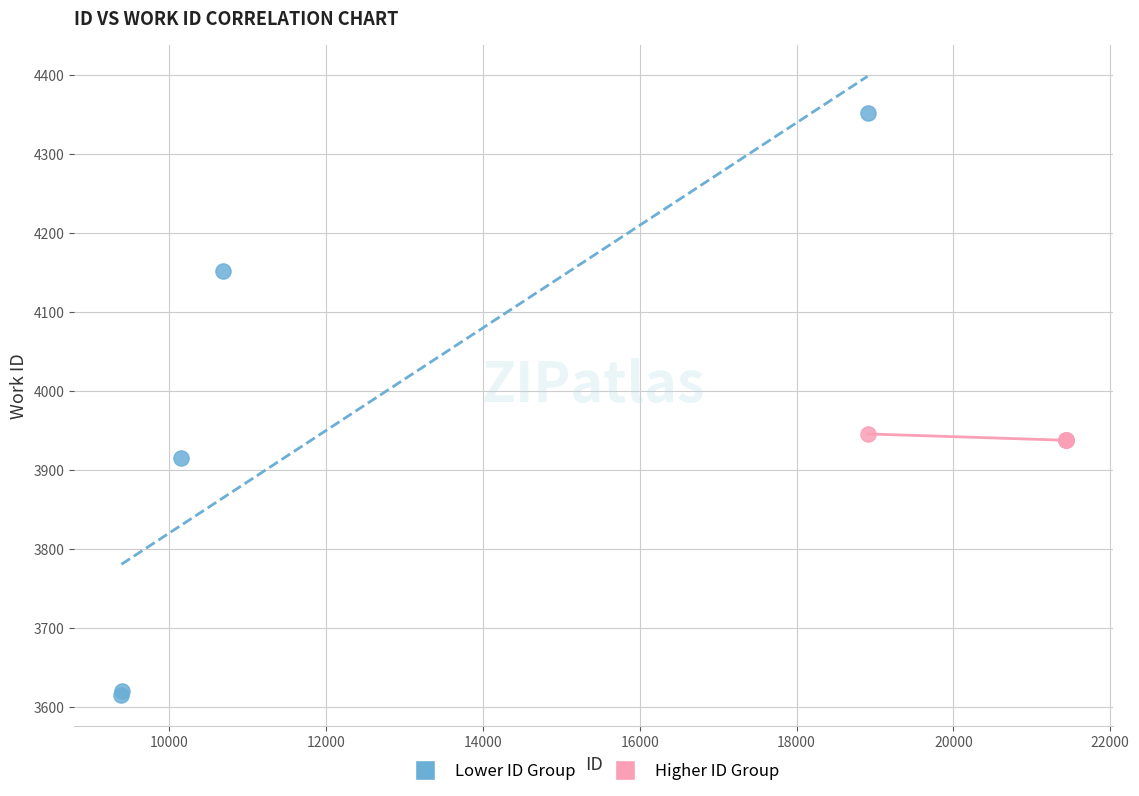

Which series reaches the minimum Y coordinate?

Lower ID Group